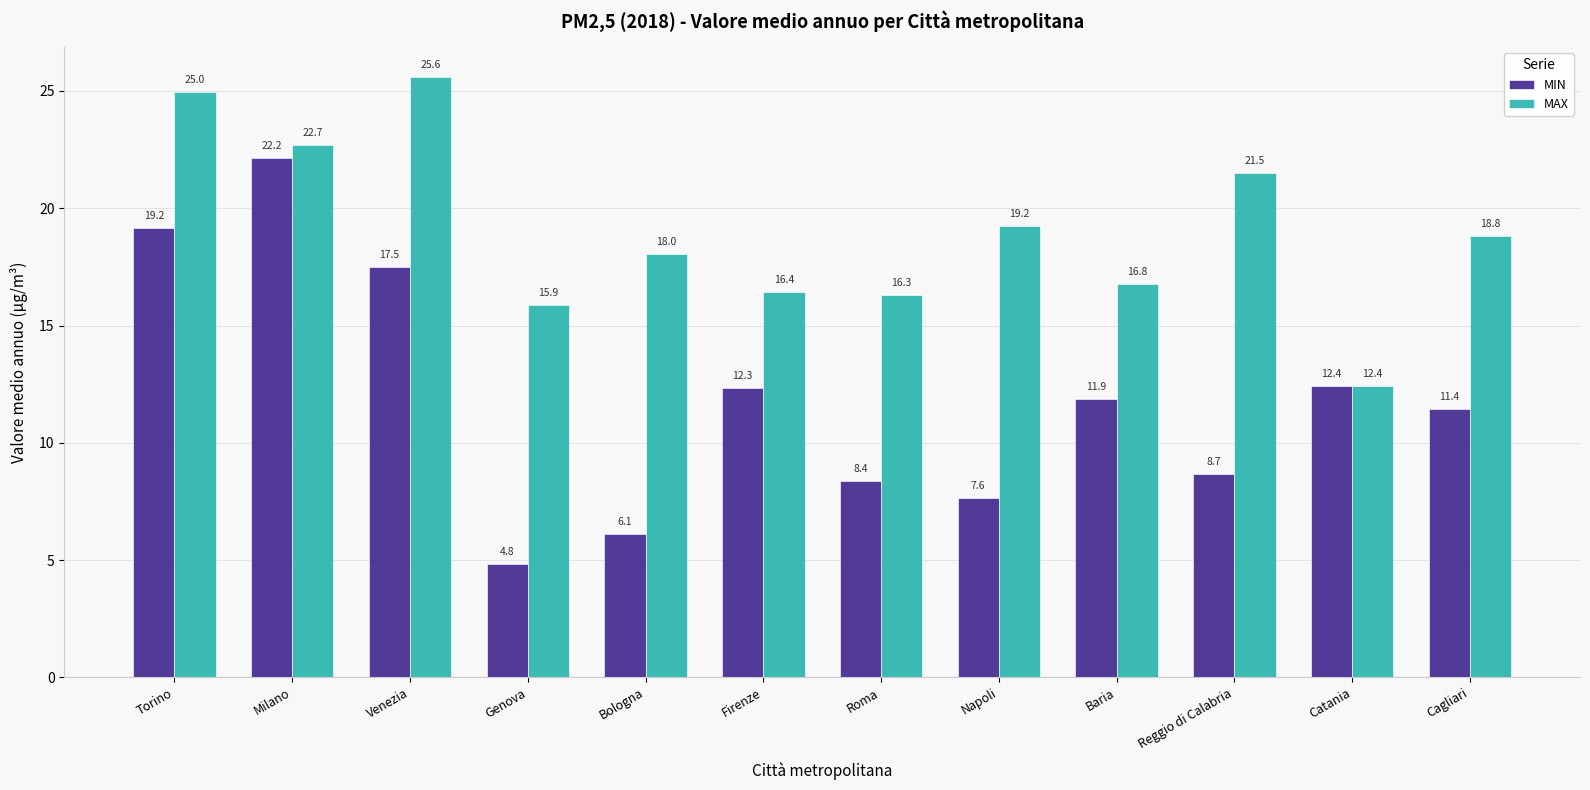

At which category does the chart reach its minimum across all series?

Genova